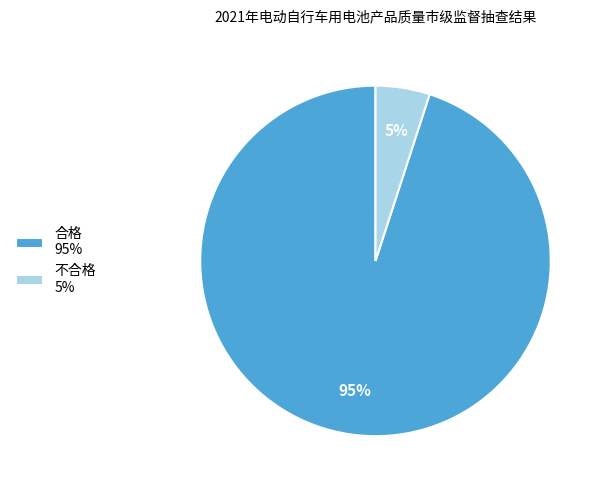

What percentage is the 不合格 slice, to the nearest percent?

5%